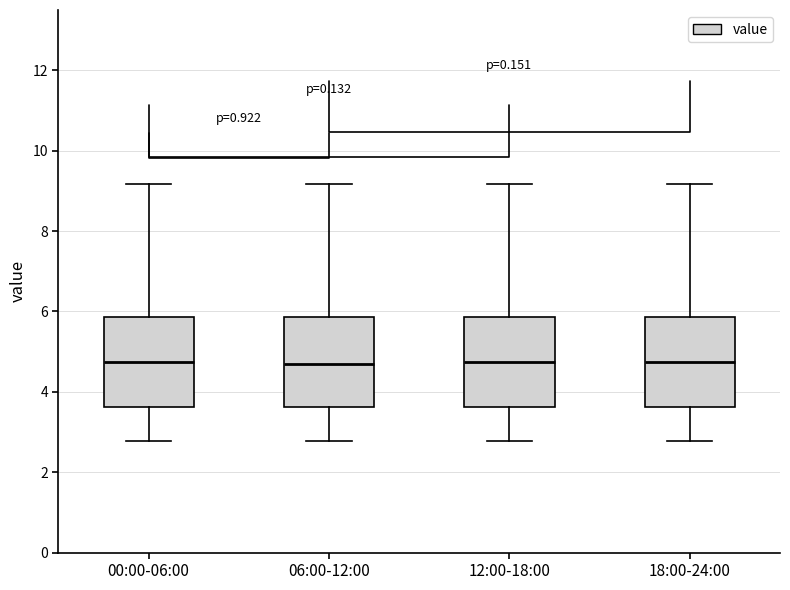

Reading left to right, read every box against the y-axis: the position of its median line, the range the box covers, and the ends of its whiskers. The values are not printed on the chart, so give them approximately, as read against the axis.

00:00-06:00: median 4.8, box 3.6 to 5.8, whiskers 2.8 to 9.2
06:00-12:00: median 4.6, box 3.6 to 5.8, whiskers 2.8 to 9.2
12:00-18:00: median 4.8, box 3.6 to 5.8, whiskers 2.8 to 9.2
18:00-24:00: median 4.8, box 3.6 to 5.8, whiskers 2.8 to 9.2